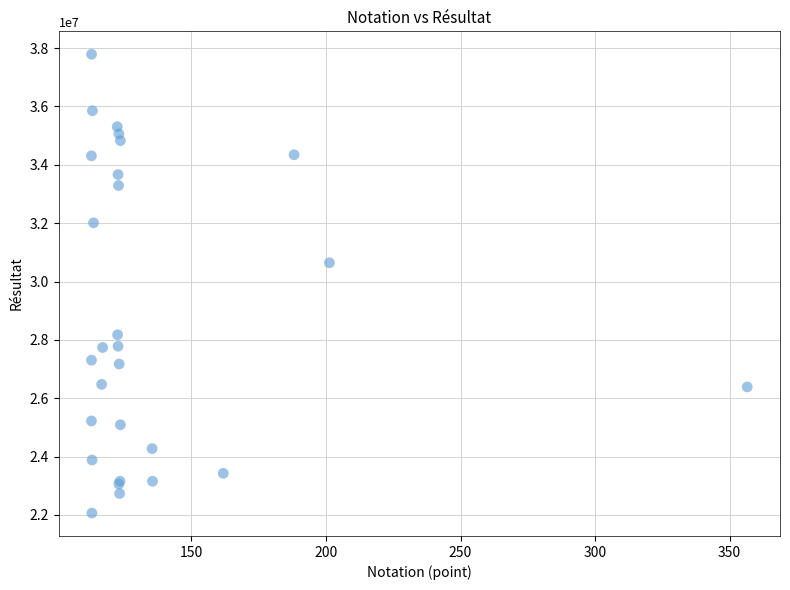

What Y value in the scatter plot is closest to 29926970?

30642904.5